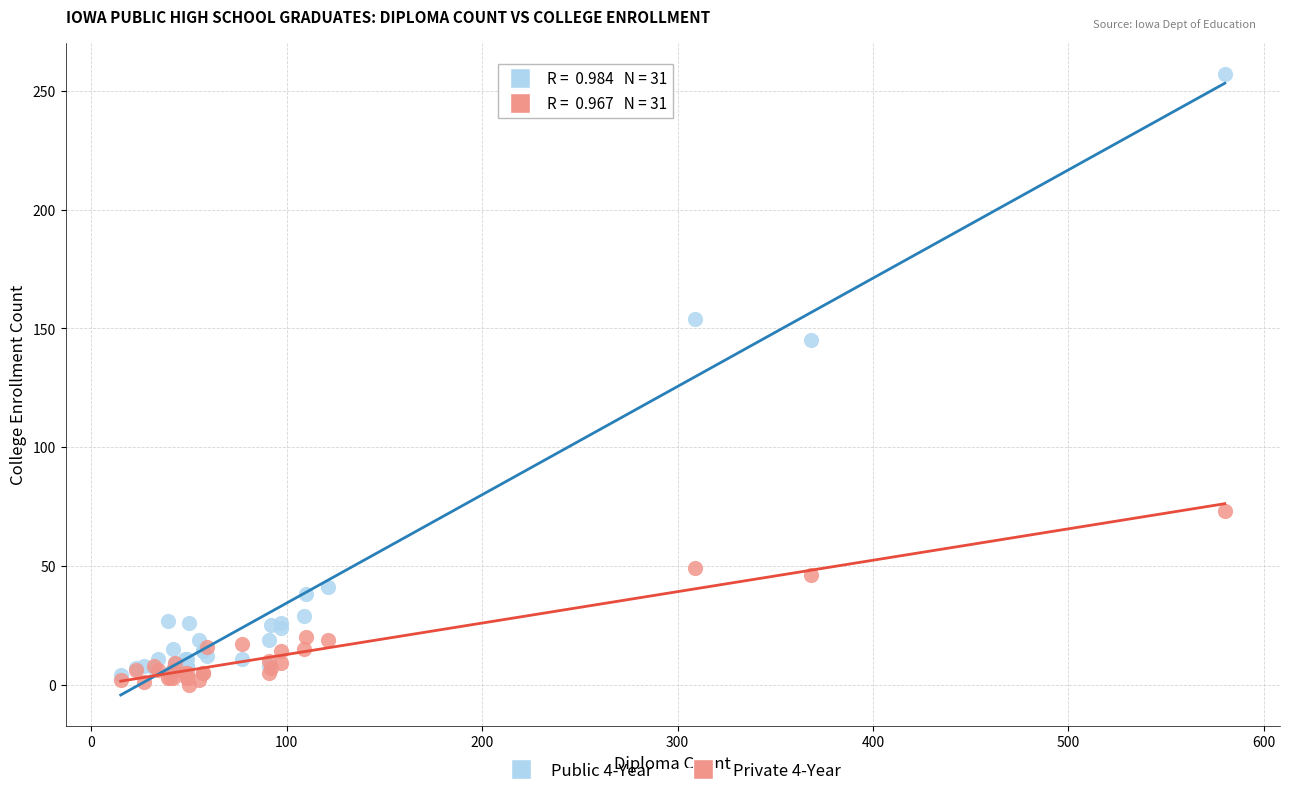

Which series reaches the maximum Y coordinate?

Public 4-Year